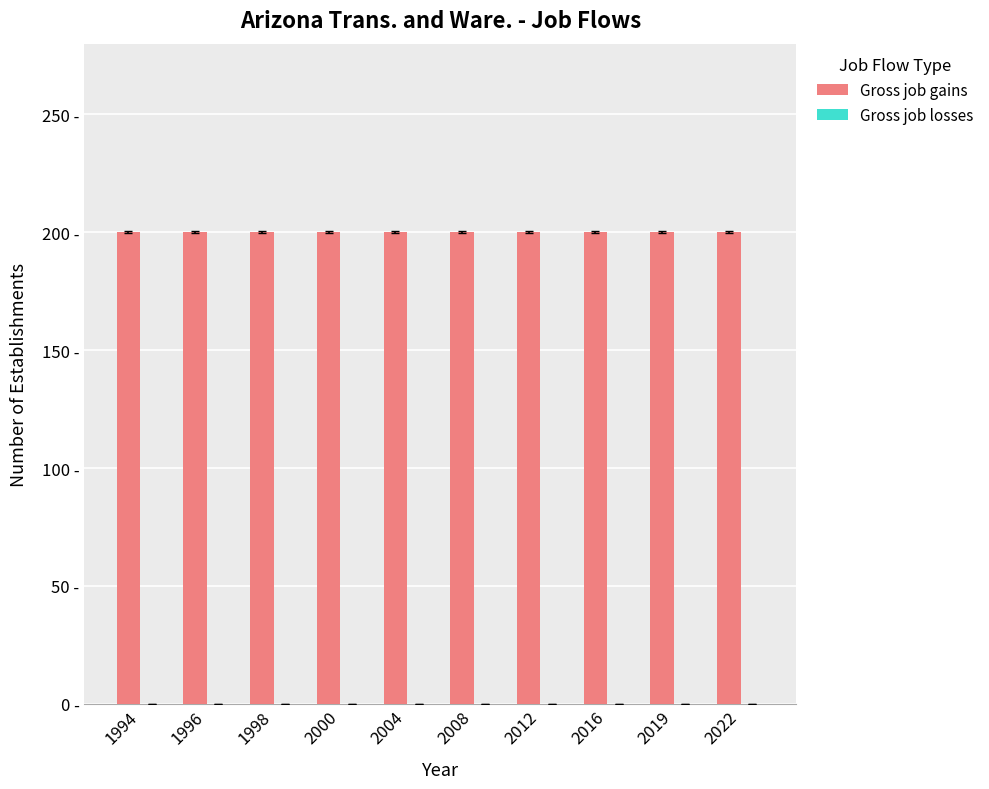

At which label does Gross job gains reach its minimum?

1994